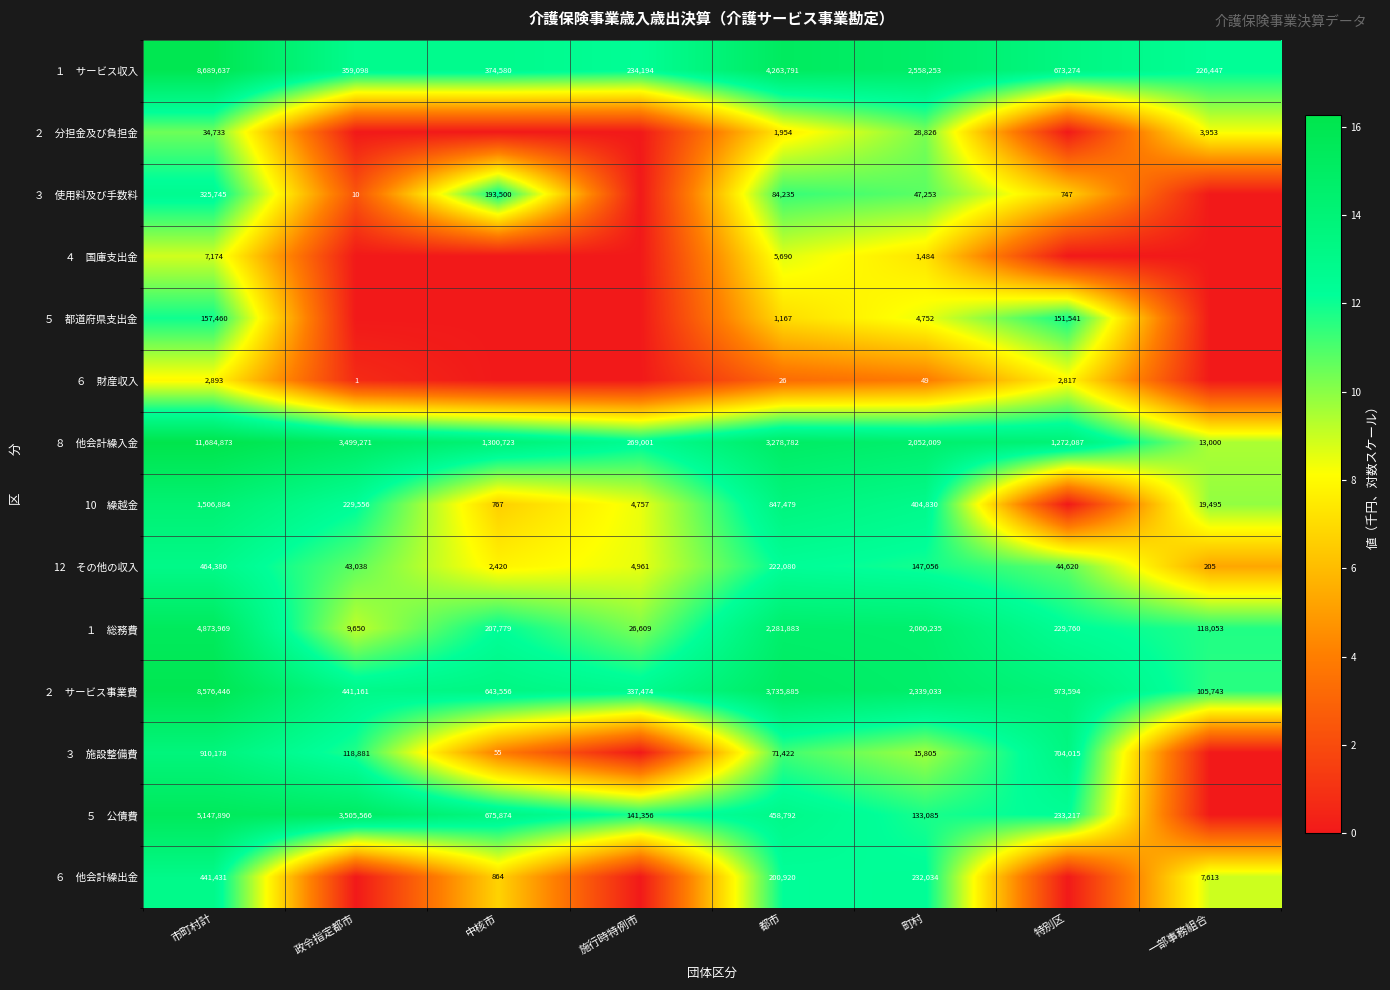

What is the spread (max minus min) of values at 町村?

2558204